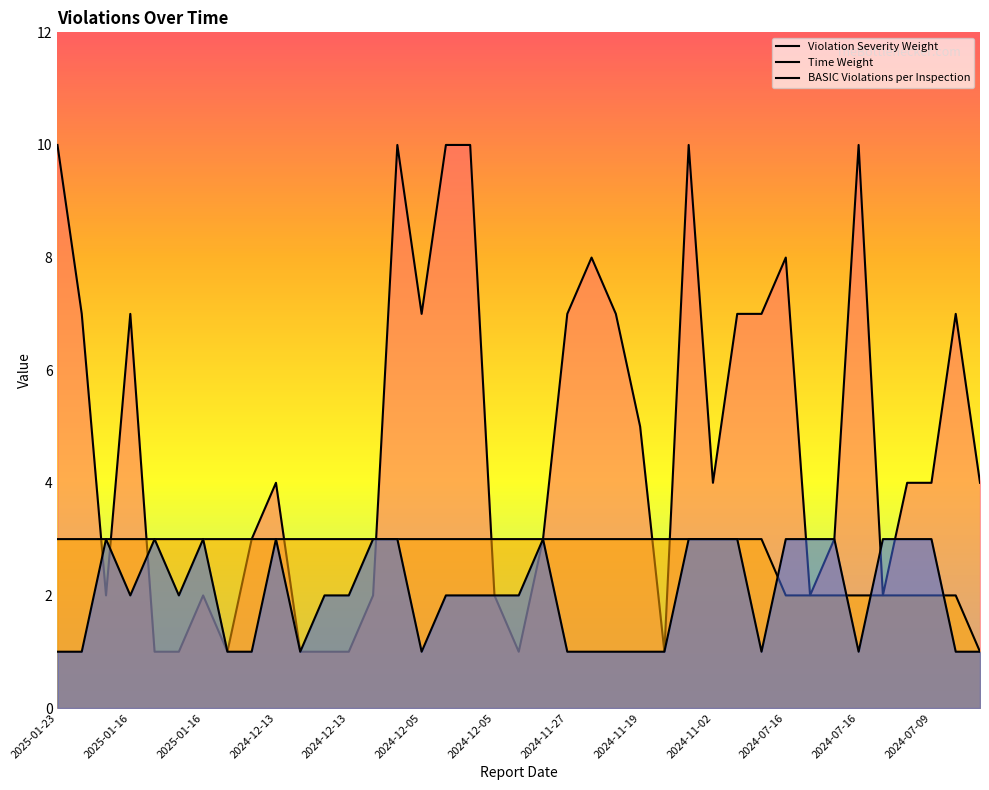

At which label does Violation Severity Weight reach its peak?

2025-01-23